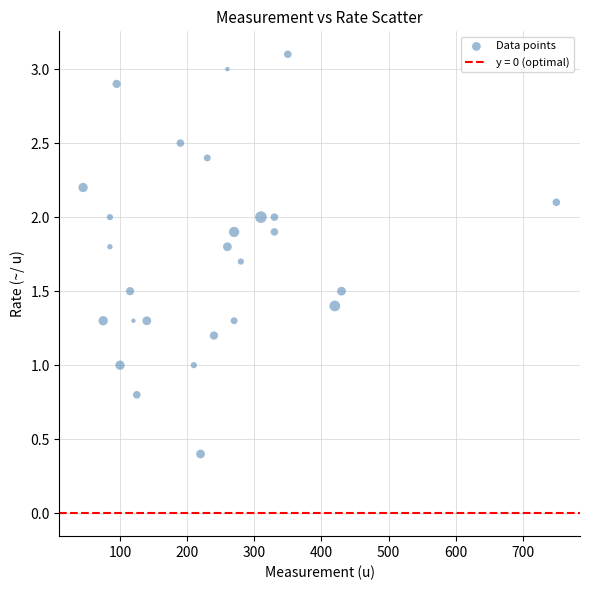

What is the range of Y values (max minus min)?

2.7